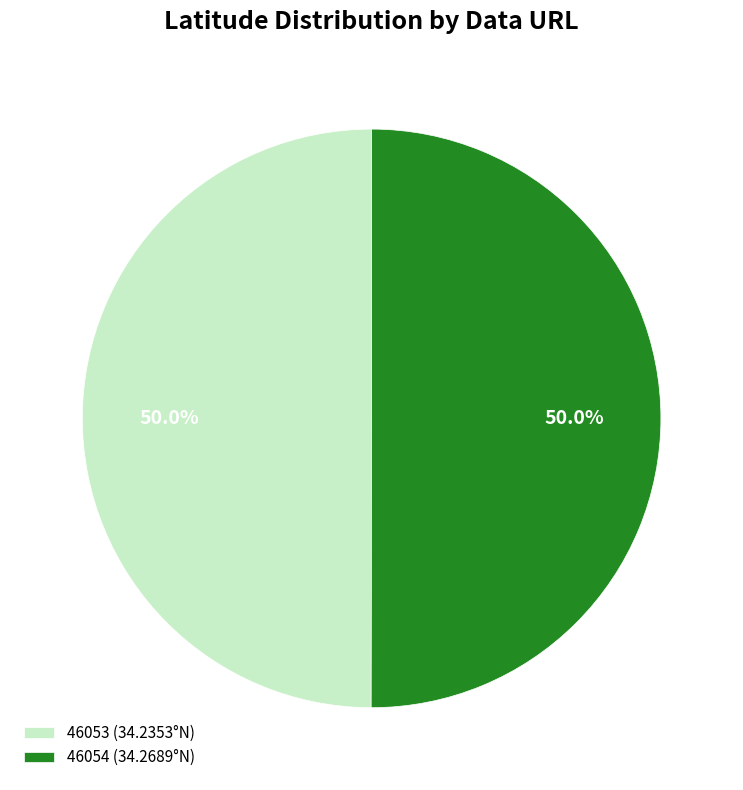

How many segments does this pie chart have?

2